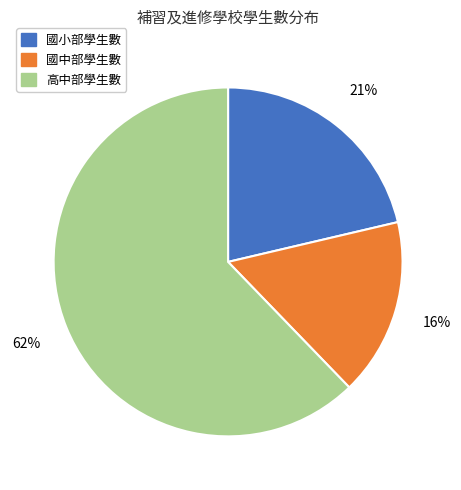

To the nearest percent, what is the difference between the largest and smallest slice percentages?

46%